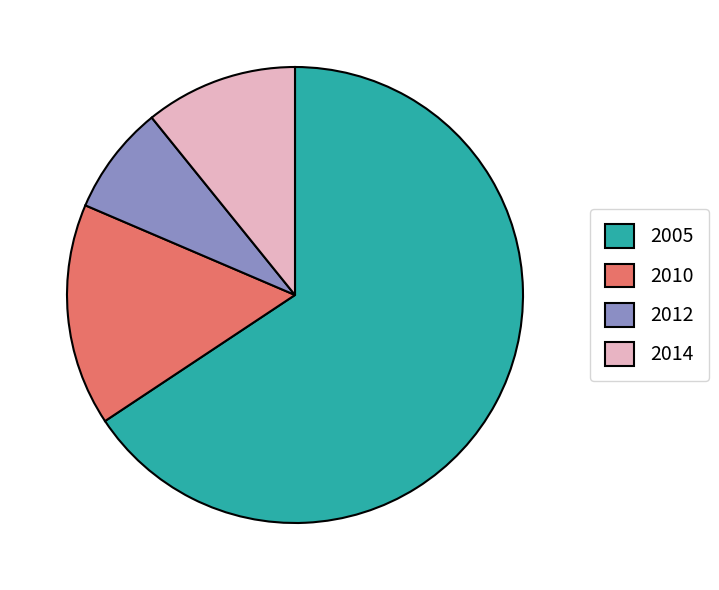

Do 2012 and 2014 together represent more than half of the pie?

No